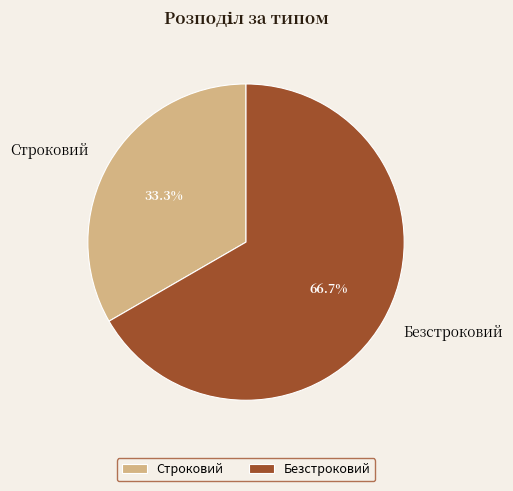

What is the majority slice?

Безстроковий